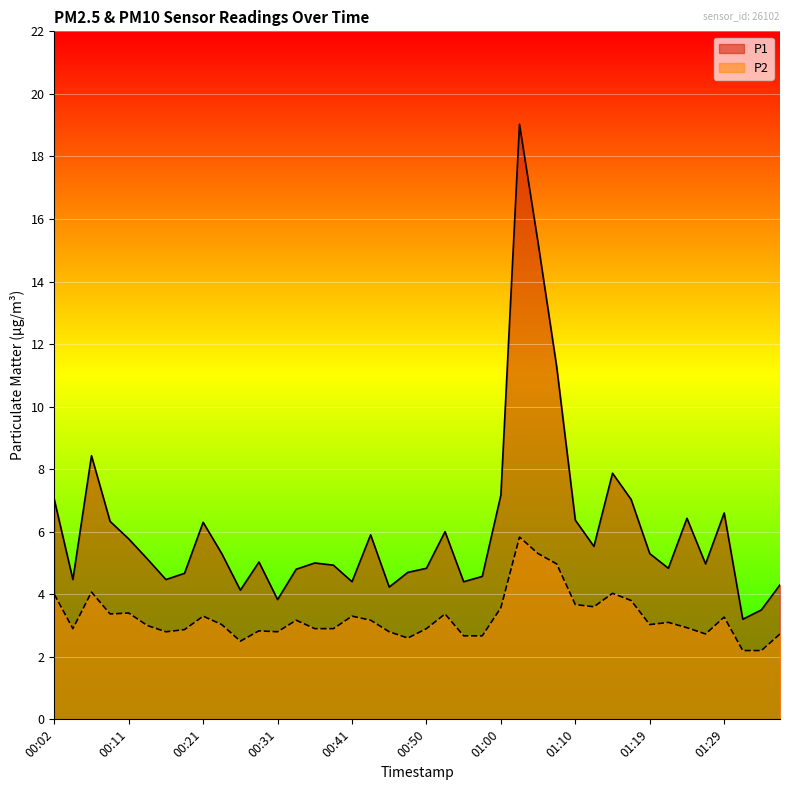

Is it true that P2 equals 2.4 at 01:12?

False